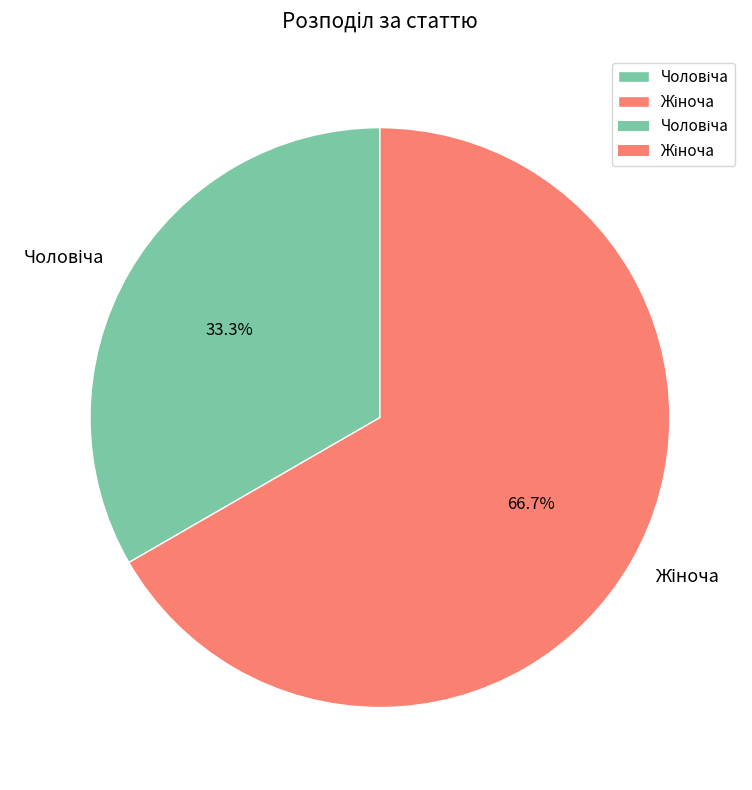

Does any single category account for the majority?

Yes